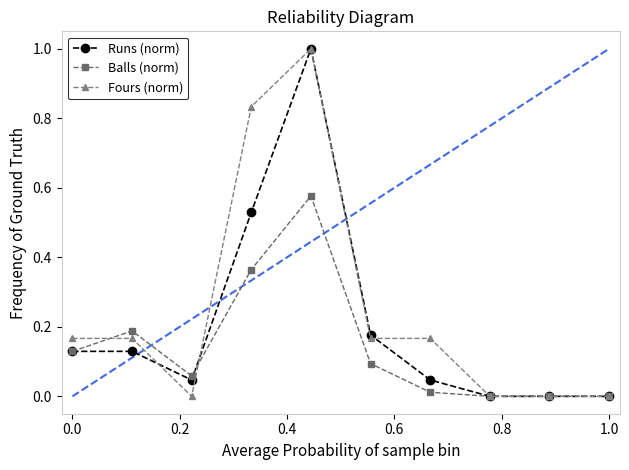

True or false: Balls (norm) has more than 0 interior local peaks.

True